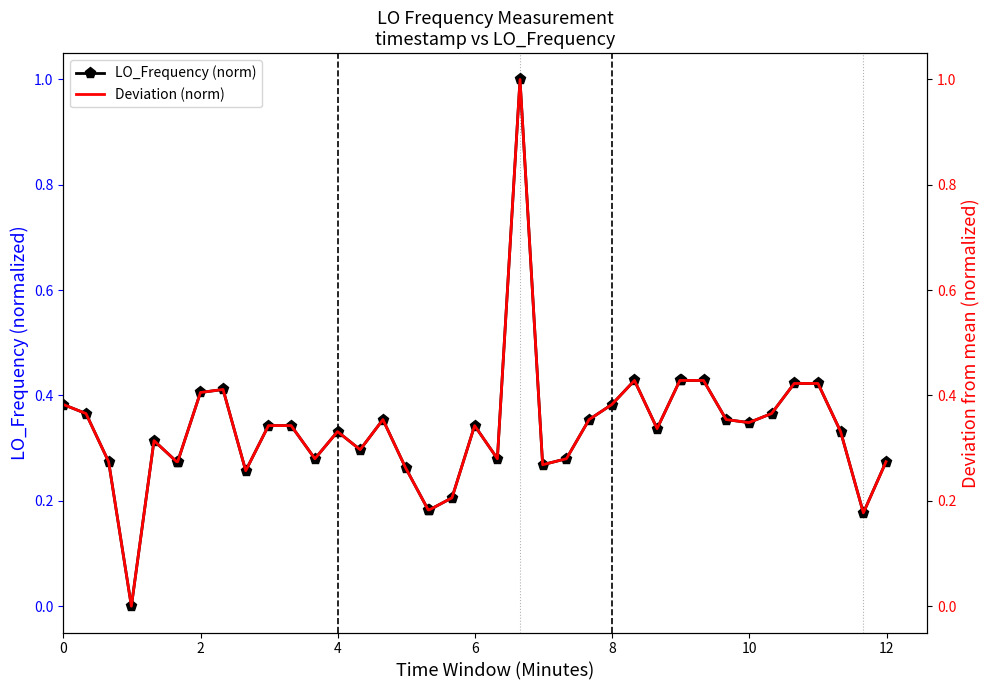

True or false: LO_Frequency (norm) has more than 2 points higher than both neighbors.

True